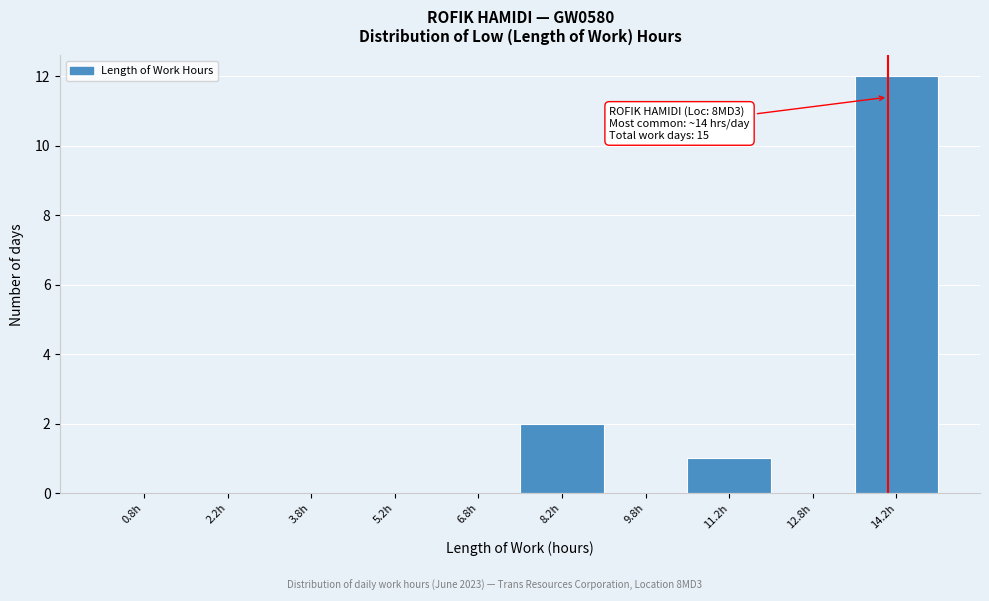

Over which range of the x-axis is the bar tallest?

13.5 to 15.0